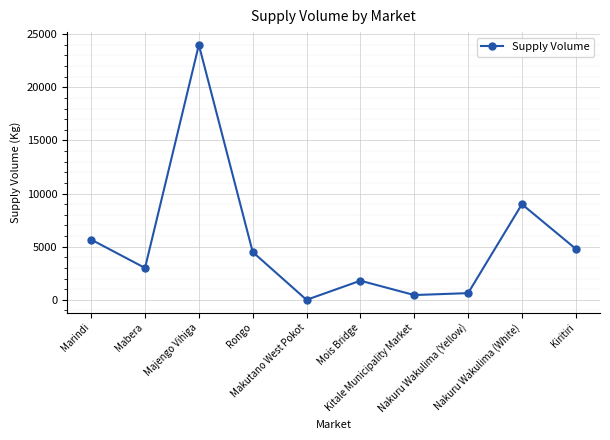

What value does the data have at Mabera?

3000